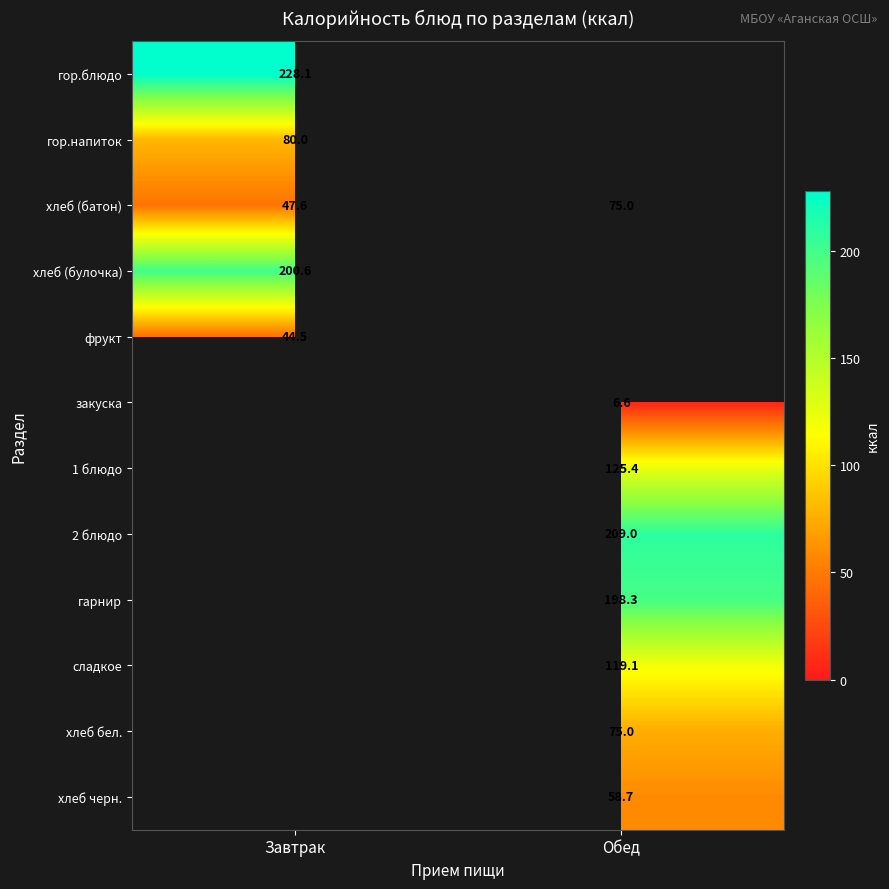

Is it true that гарнир equals 198.3 at Обед?

True